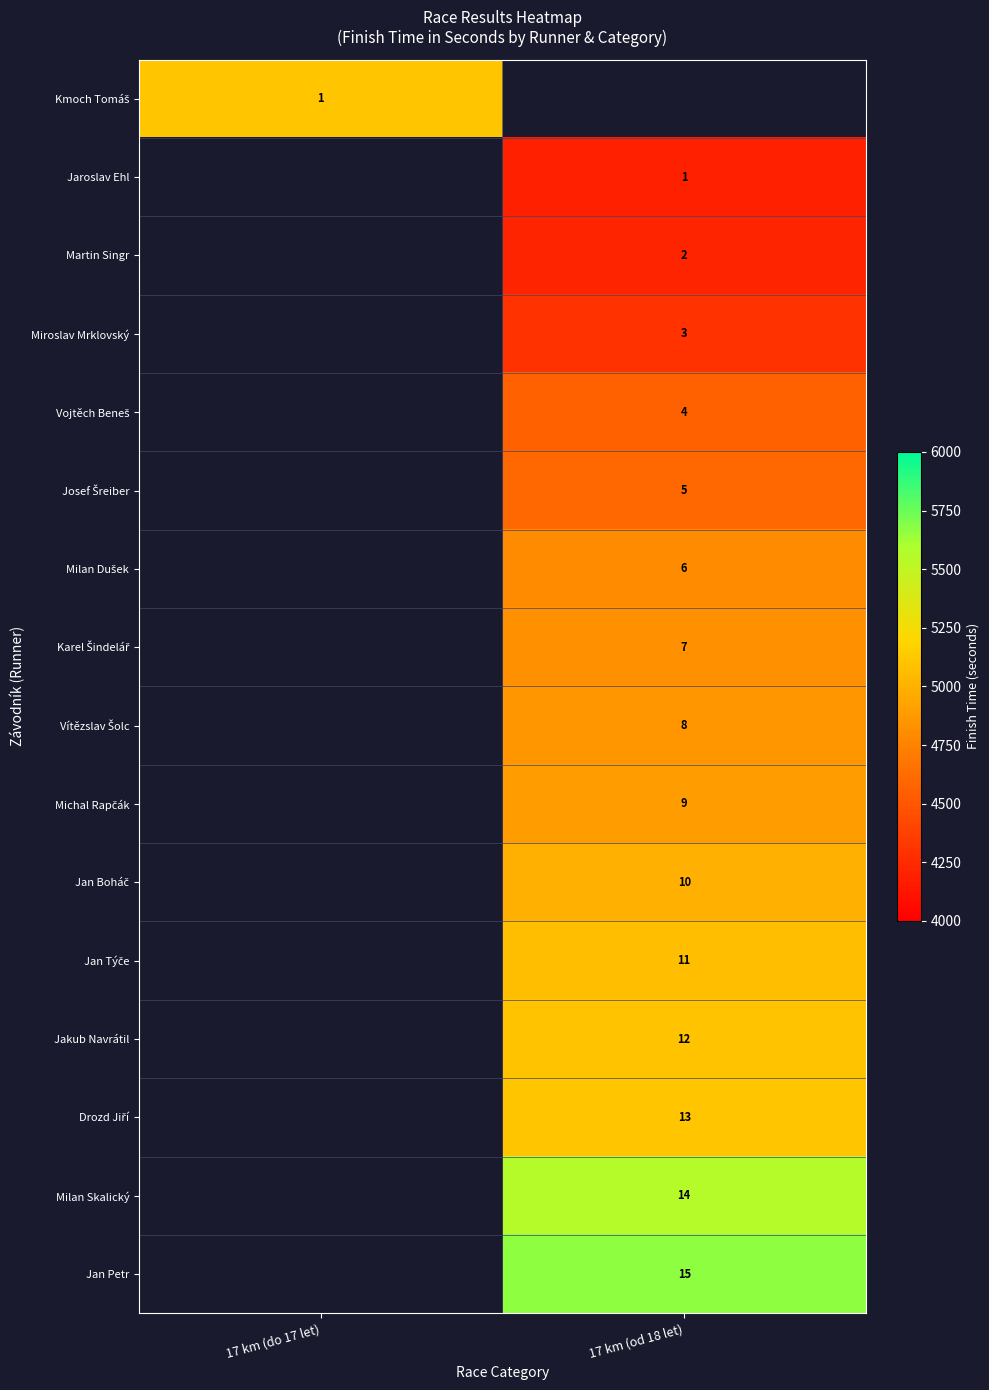

The value of Miroslav Mrklovský at 17 km (od 18 let) is 1. True or false?

False